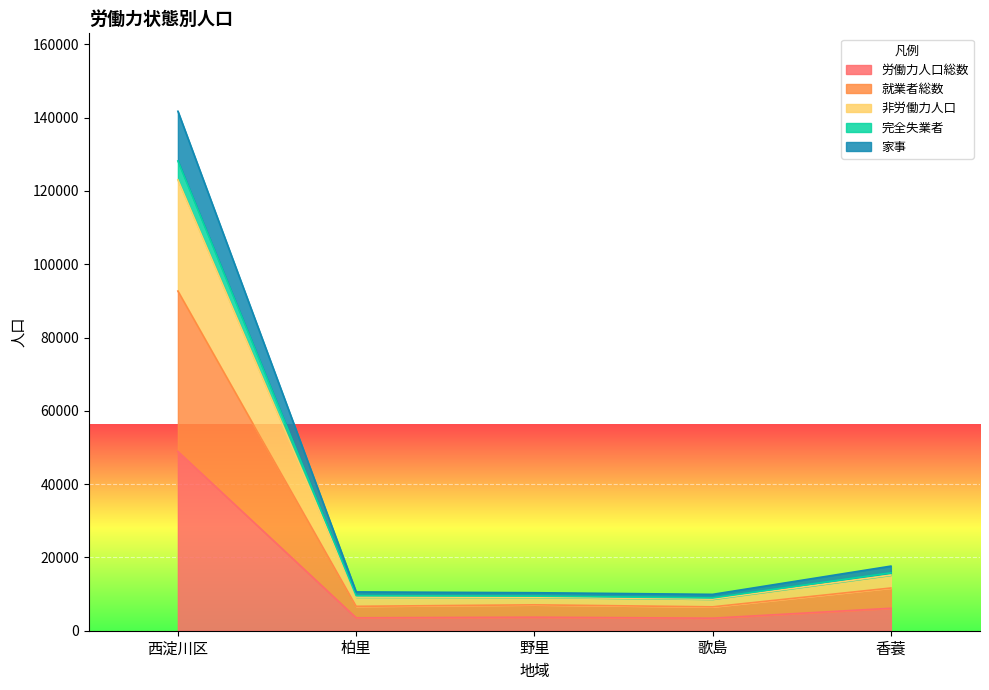

True or false: 完全失業者 has more than 0 points higher than both neighbors.

False